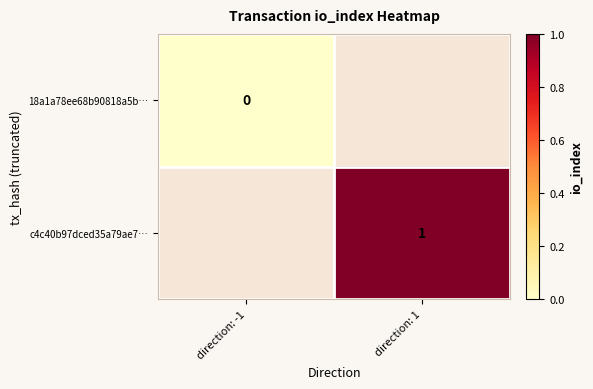

Is the value of c4c40b97dced35a79ae7… at direction: 1 greater than the value of 18a1a78ee68b90818a5b… at direction: -1?

Yes